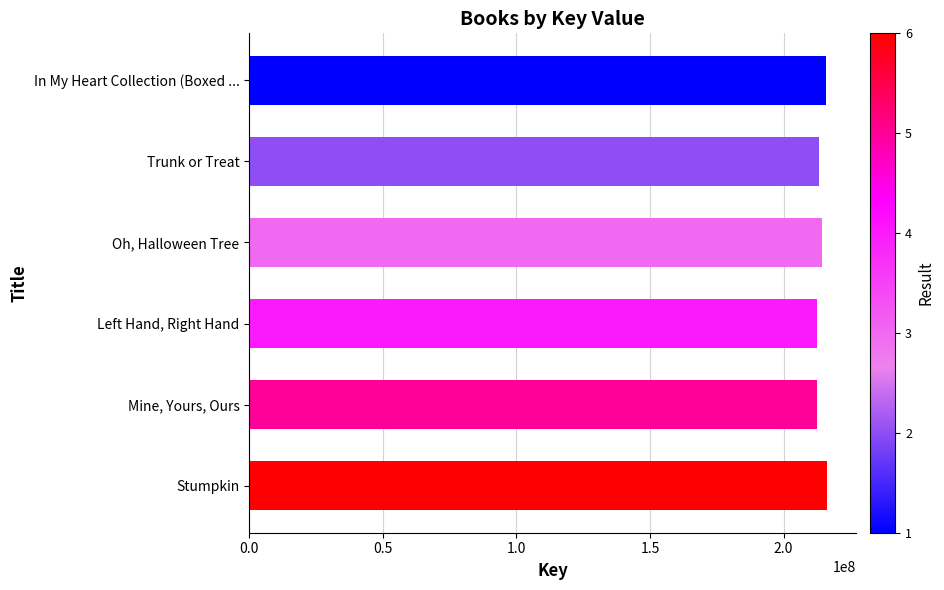

How many values are below 214225228?

3